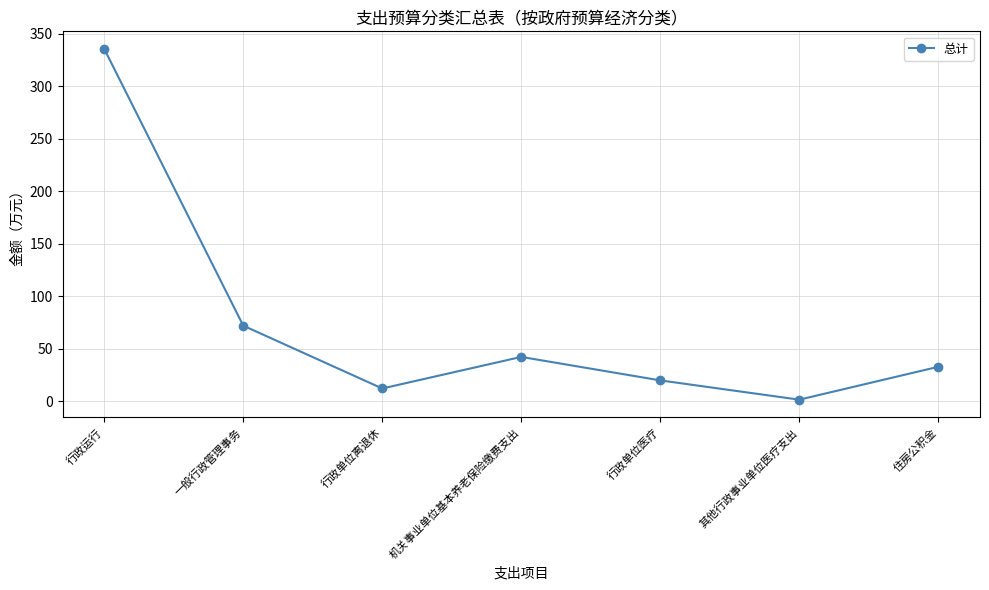

How many lines are shown in the chart?

1